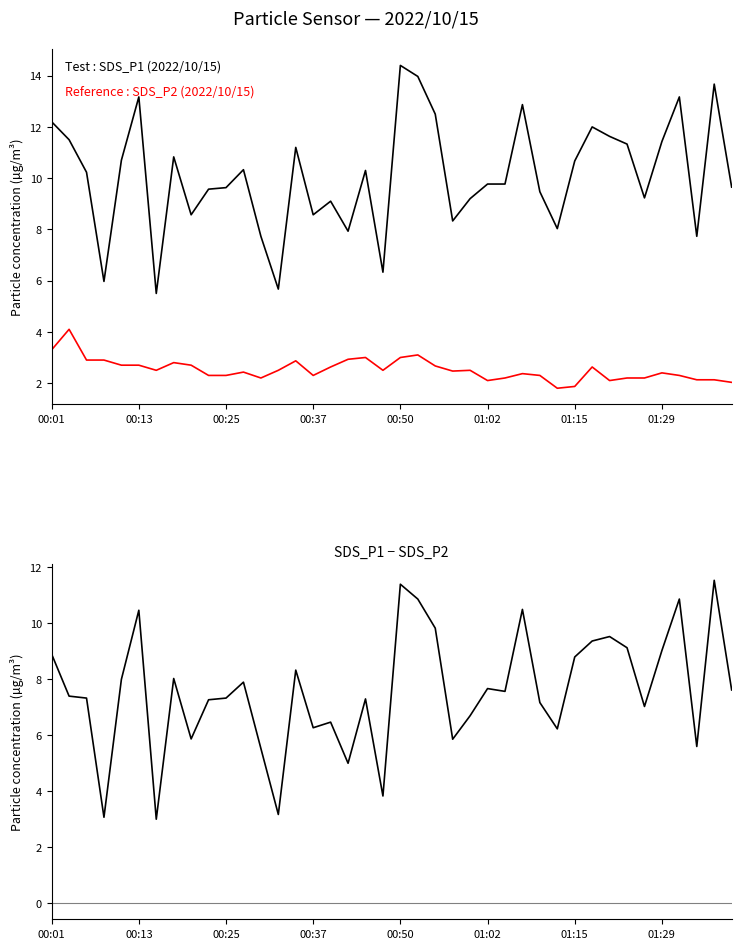

True or false: SDS_P2 (particle ≥2.5µm) and SDS_P1 (particle ≥1µm) cross at least once.

False